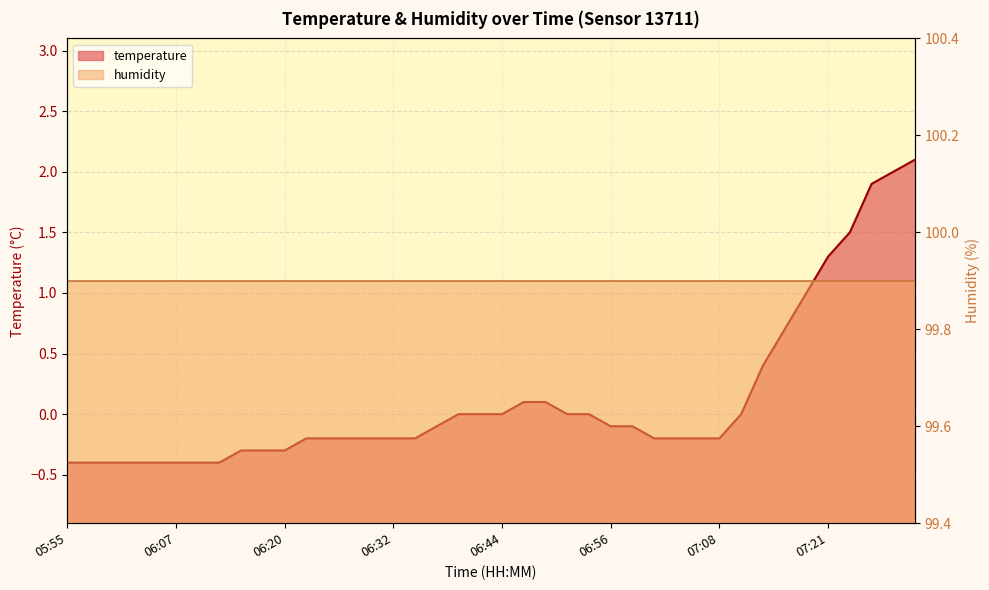

Which has a higher value, 16 or 27?

16